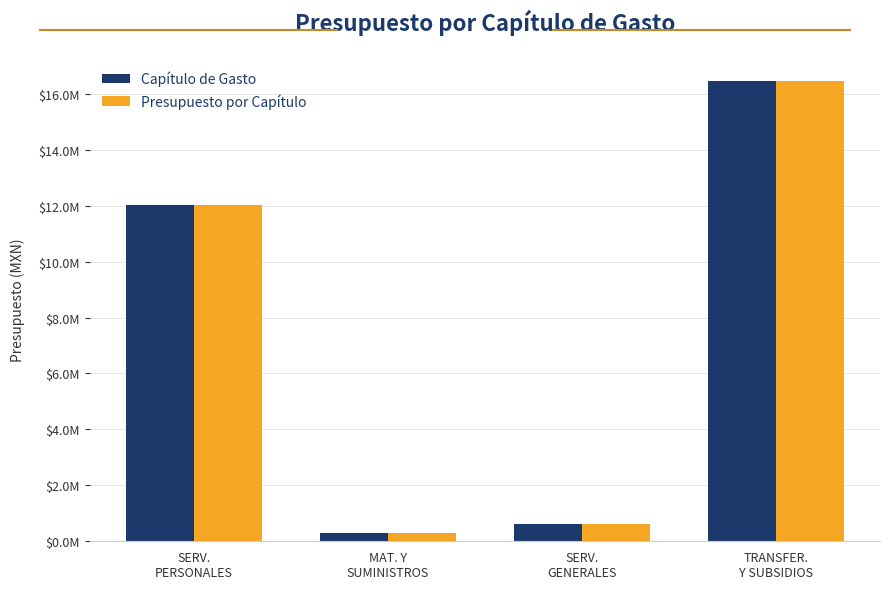

What is the sum of the Presupuesto por Capítulo values at MAT. Y
SUMINISTROS and TRANSFER.
Y SUBSIDIOS?

16764972.0